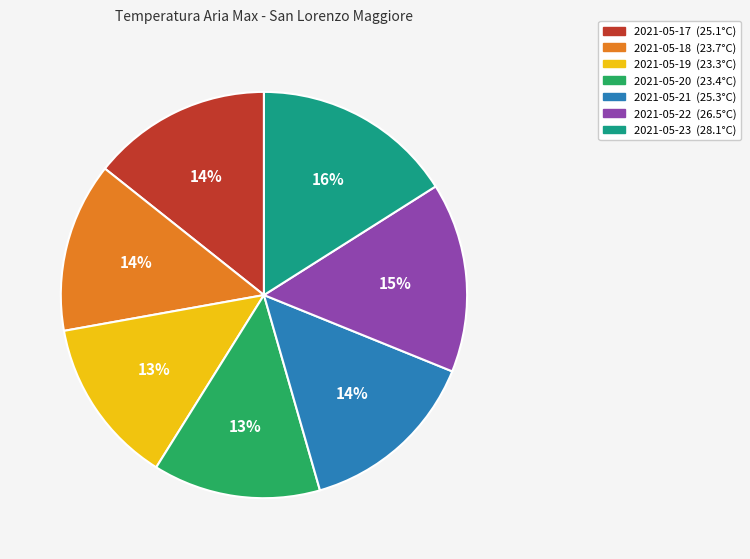

True or false: 2021-05-21 accounts for 14% of the total.

True